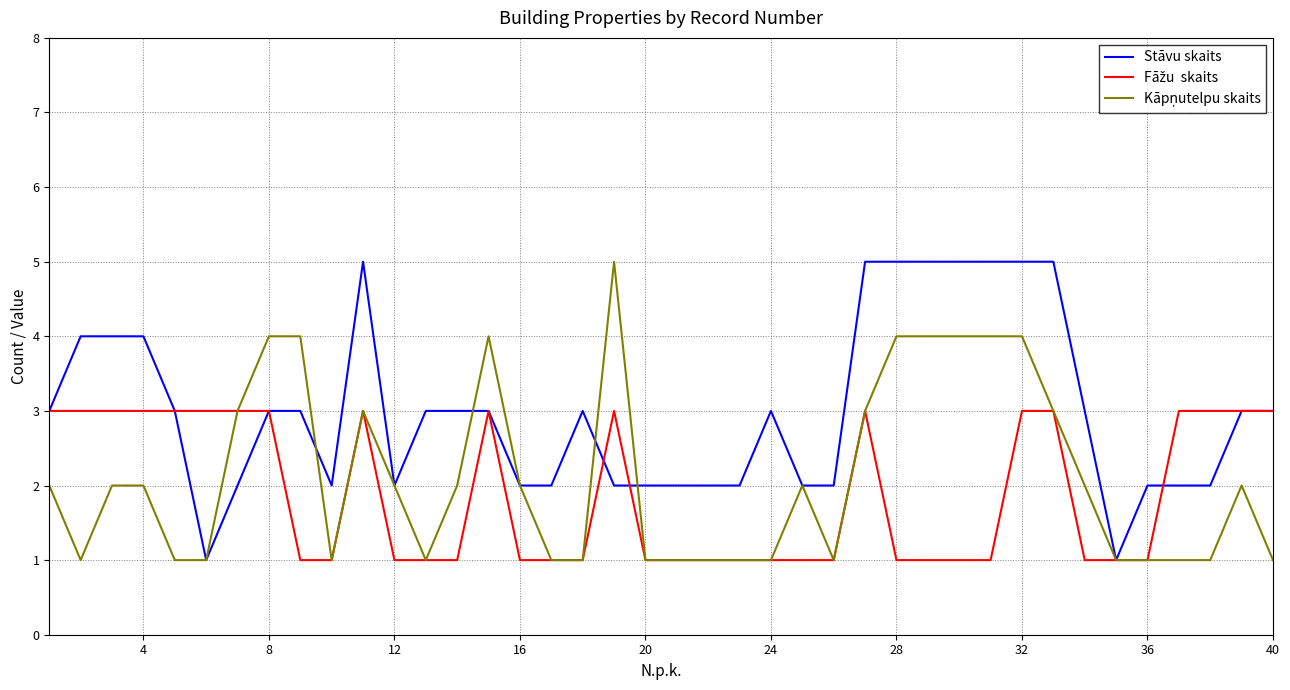

How many series are shown in this chart?

3